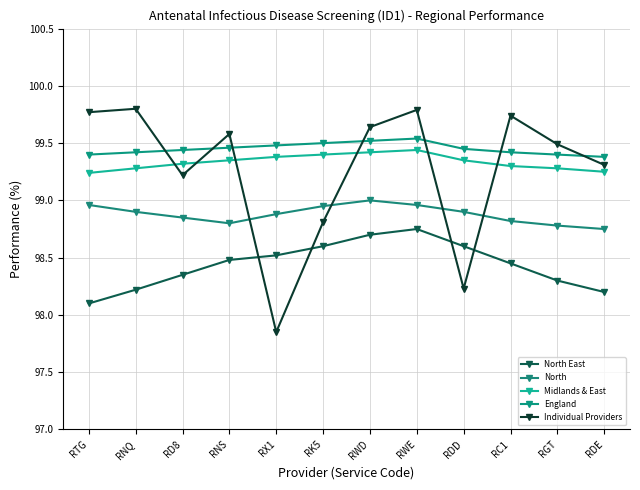

Which series has the widest spread of values?

Individual Providers